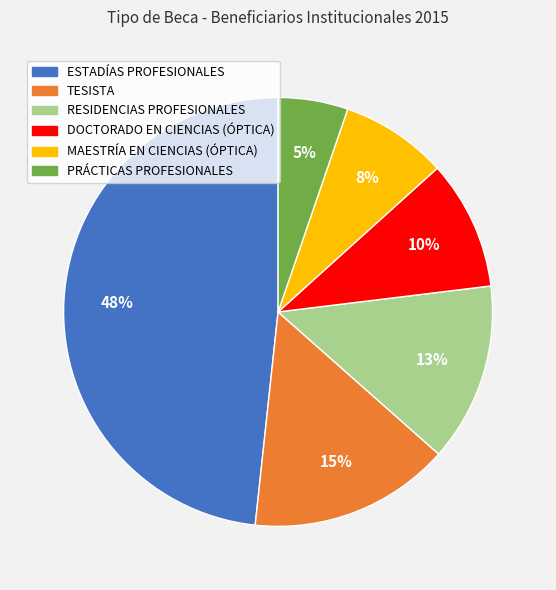

Which slice is the smallest?

PRÁCTICAS PROFESIONALES